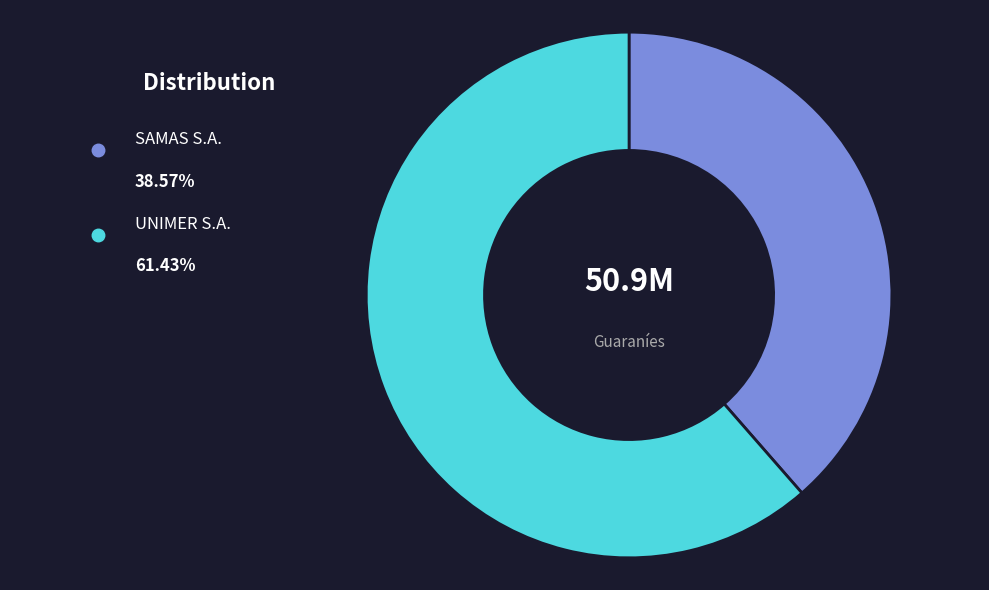

Which slice represents more than half of the pie?

UNIMER S.A.